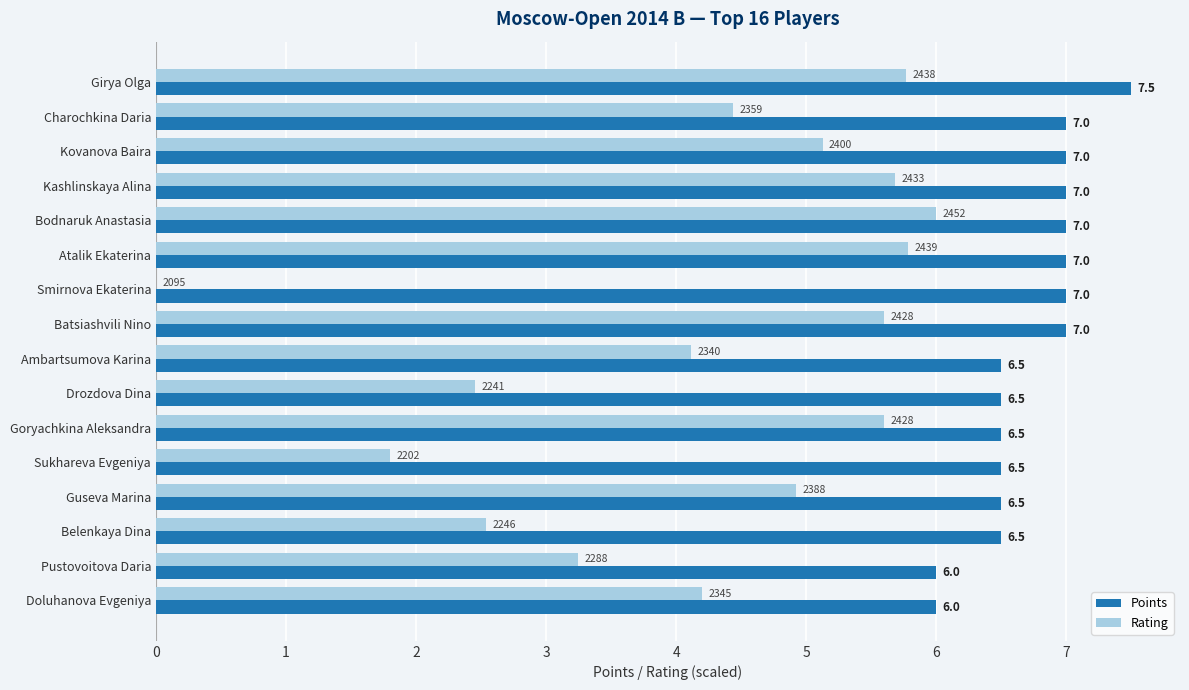

Which series has the largest total across all categories?

Points